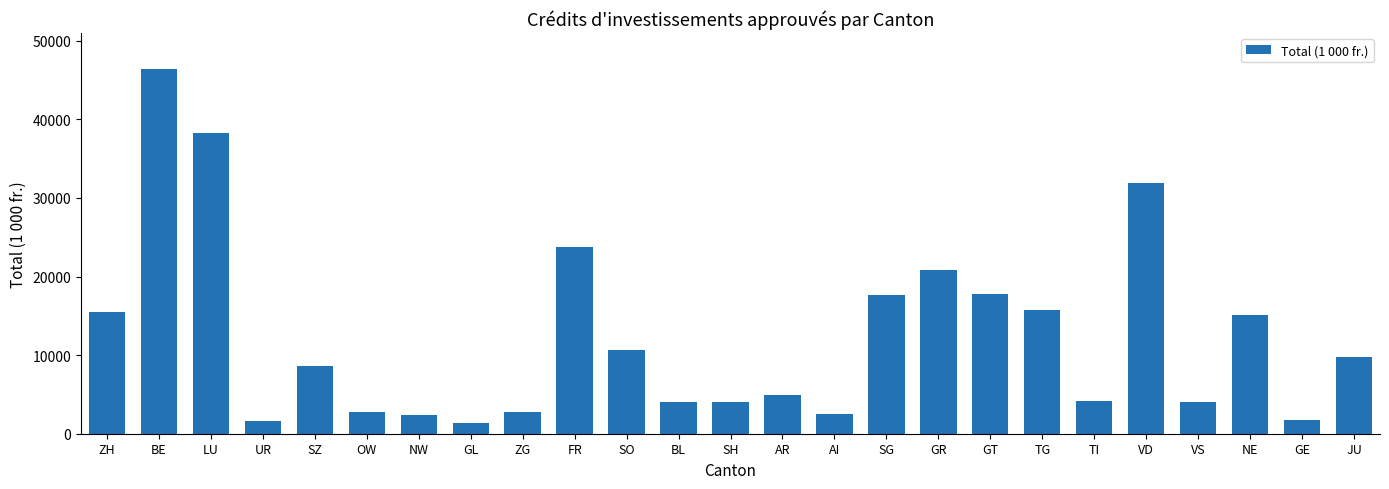

What is the sum of the values at AR and SH?

8965.4